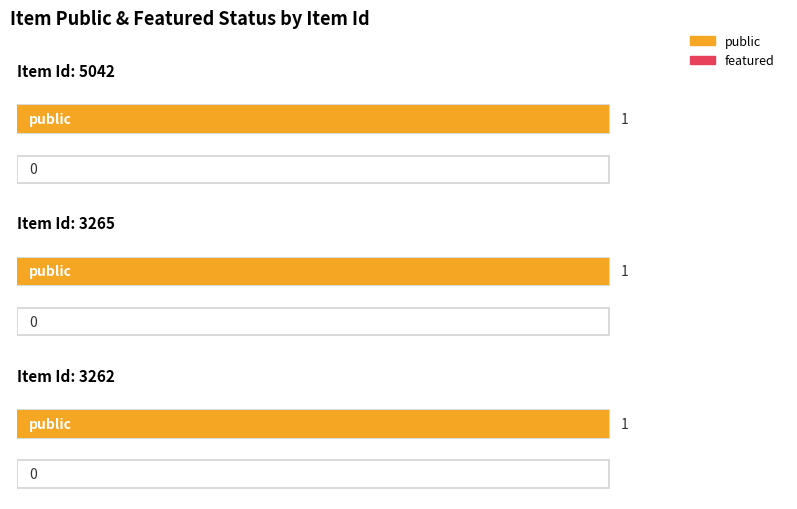

Is it true that featured equals 0 at 3262?

True